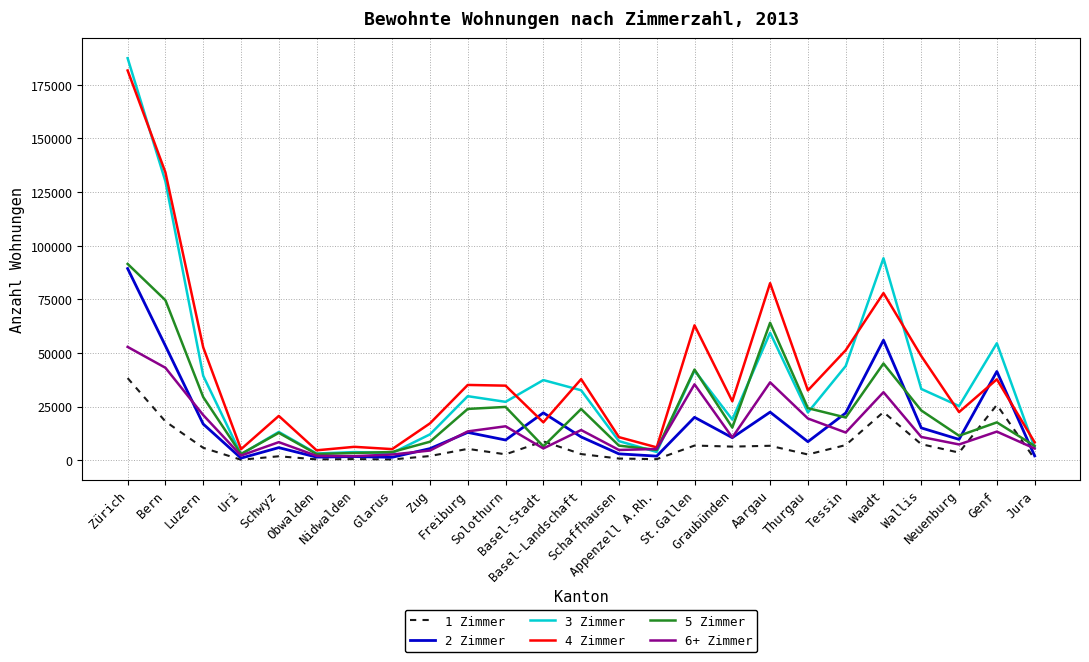

True or false: 5 Zimmer and 1 Zimmer cross at least once.

True